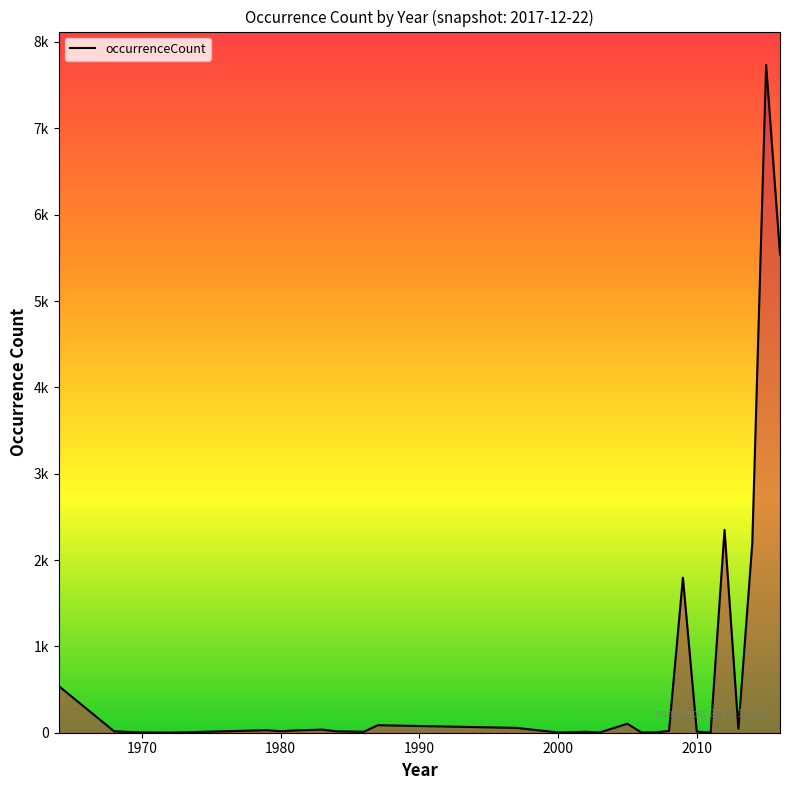

Reading left to right, list all the values displayed in this chart.

542	16	4	1	29	17	26	36	16	11	87	56	3	10	3	104	3	3	21	1796	13	2	2350	46	2192	7734	5541